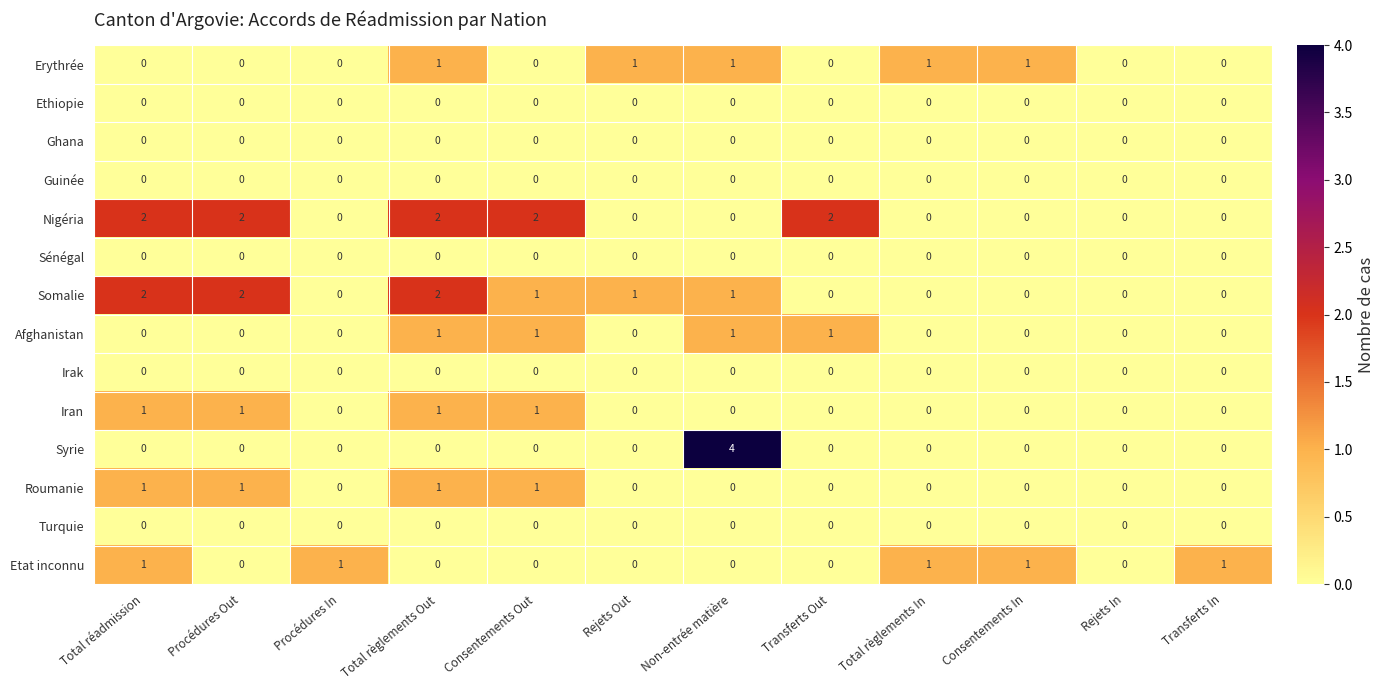

How many distinct data groups are displayed?

14